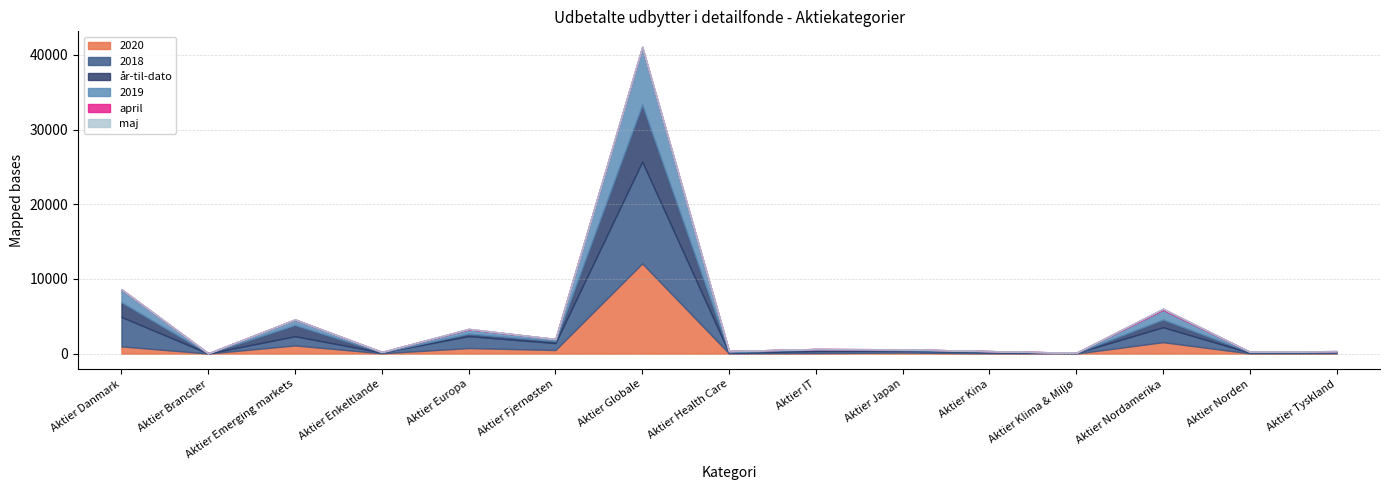

At how many categories does at least one series exceed 7321?

1